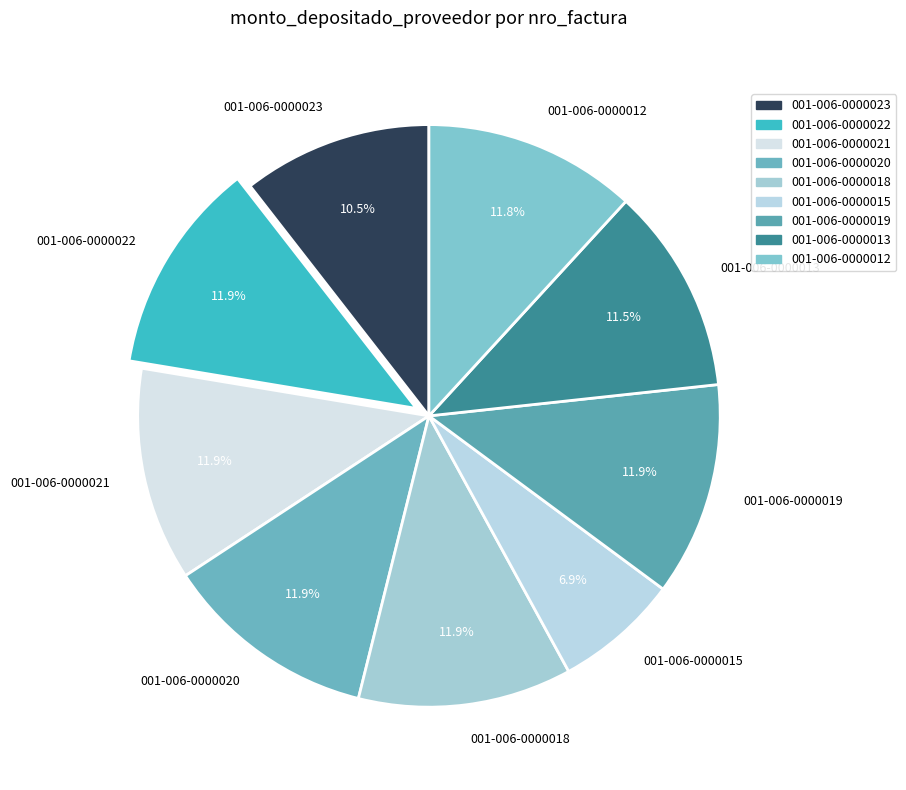

How many segments does this pie chart have?

9